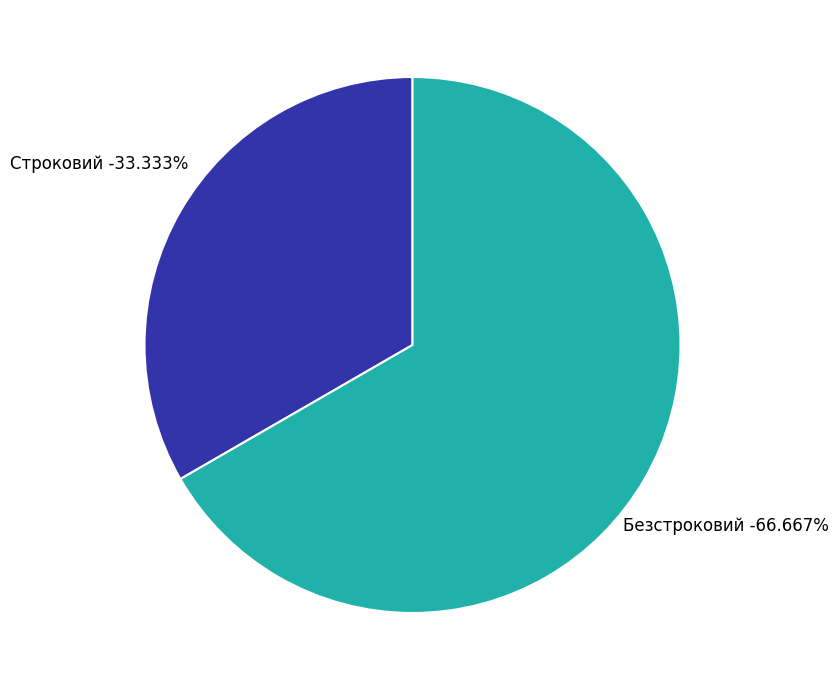

Which category has the smallest portion of the pie?

Строковий